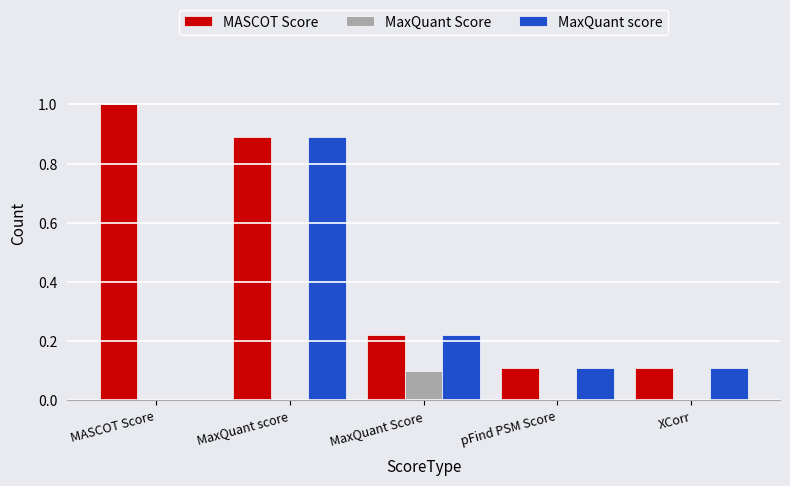

At which label does MaxQuant Score reach its peak?

MaxQuant Score